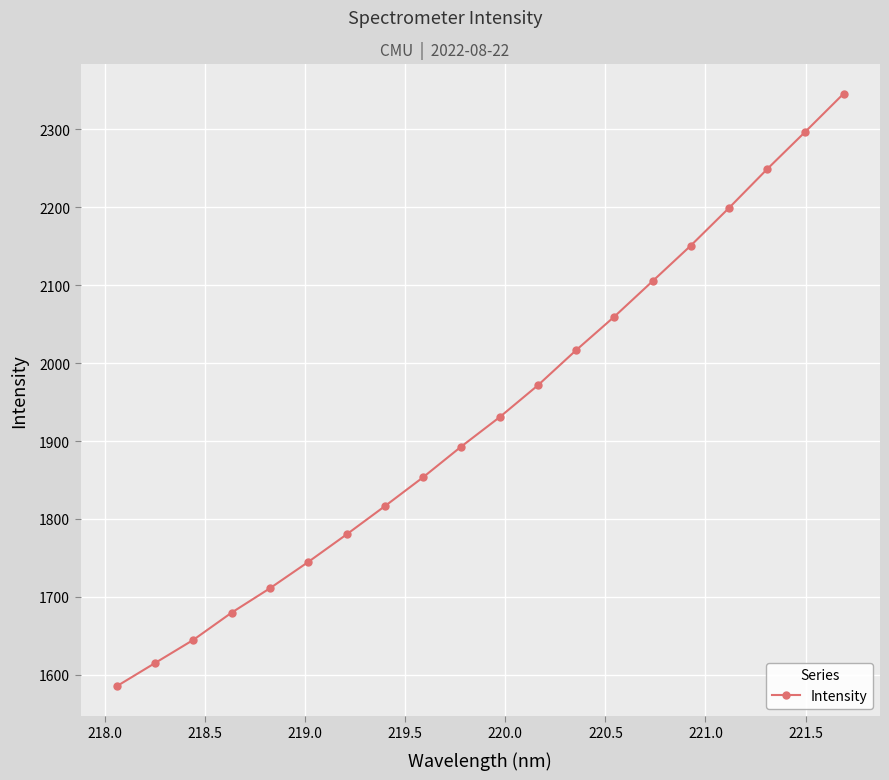

What is the value of the 14th point from the left?

2059.5